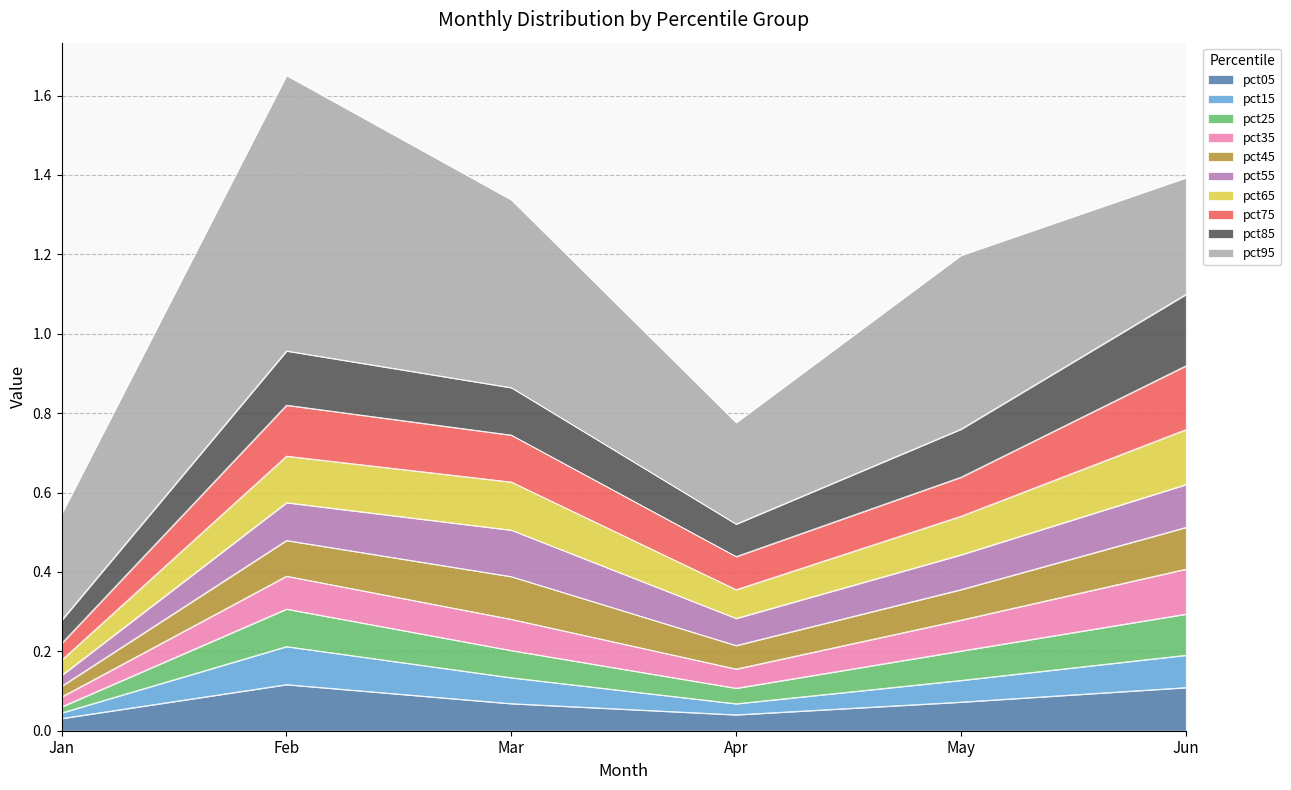

At which label is pct05 closest to 0?

Jan